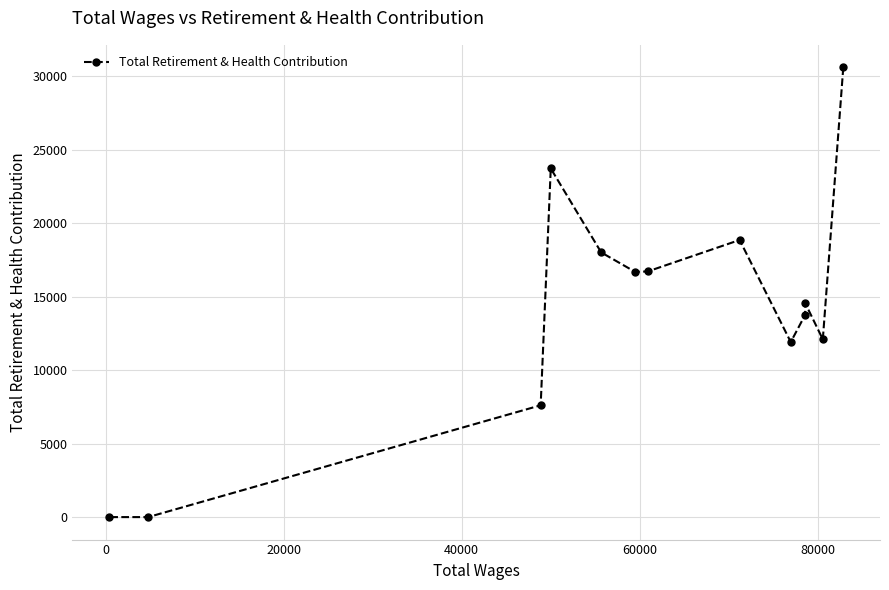

What is the maximum value shown in the chart?

30604